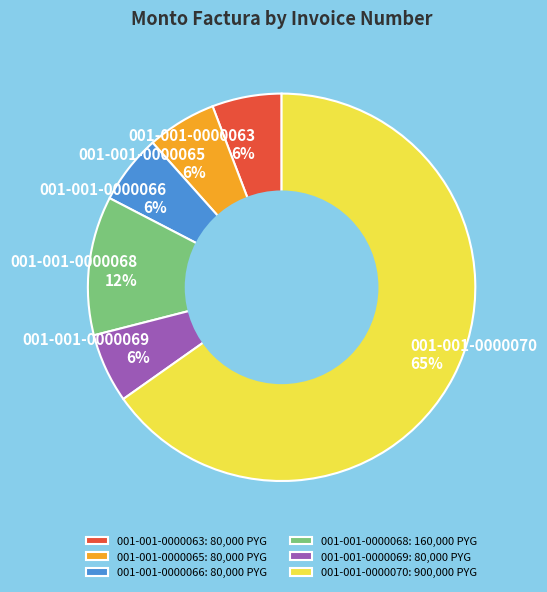

What is the largest slice in the pie chart?

001-001-0000070